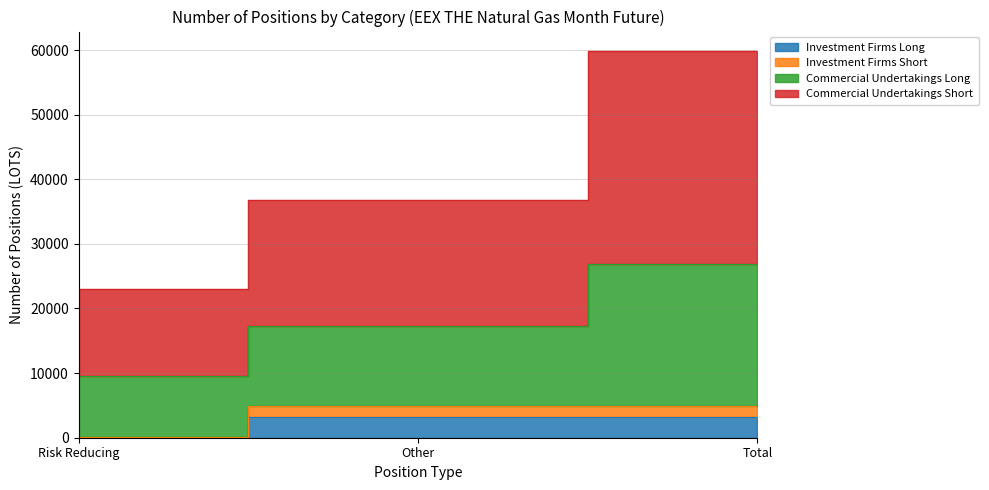

The Commercial Undertakings Long series shows 36814 at Other. True or false?

True